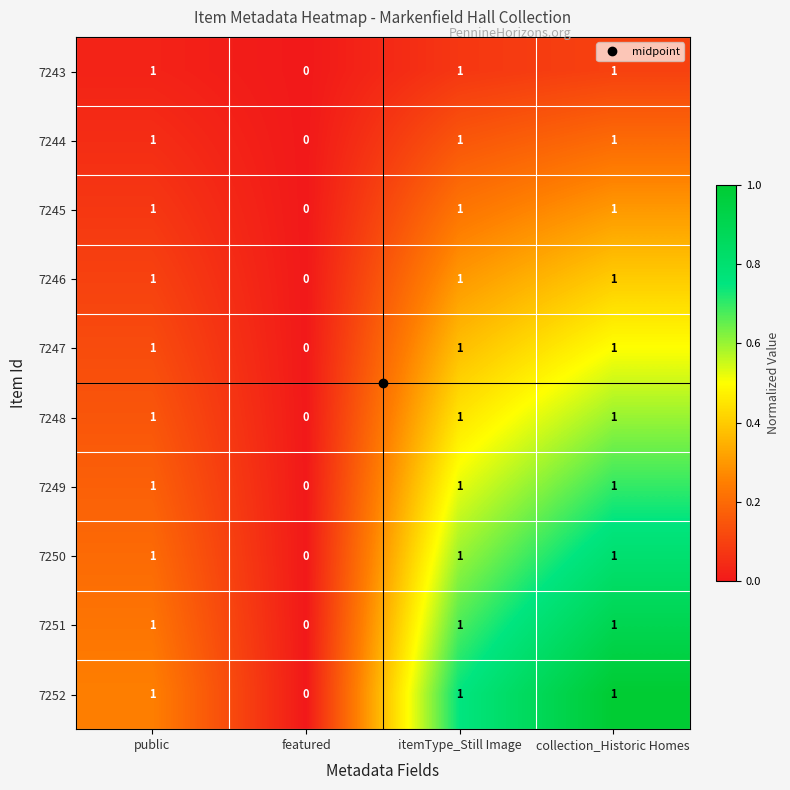

What is the sum of all 7247 values?

3